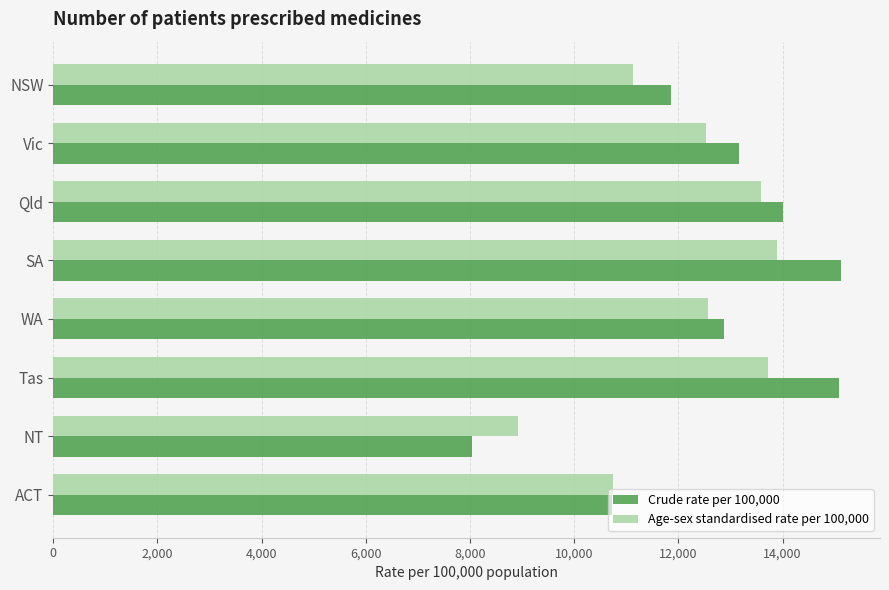

Rank the series by their maximum value, from lowest to highest.

Age-sex standardised rate per 100,000, Crude rate per 100,000